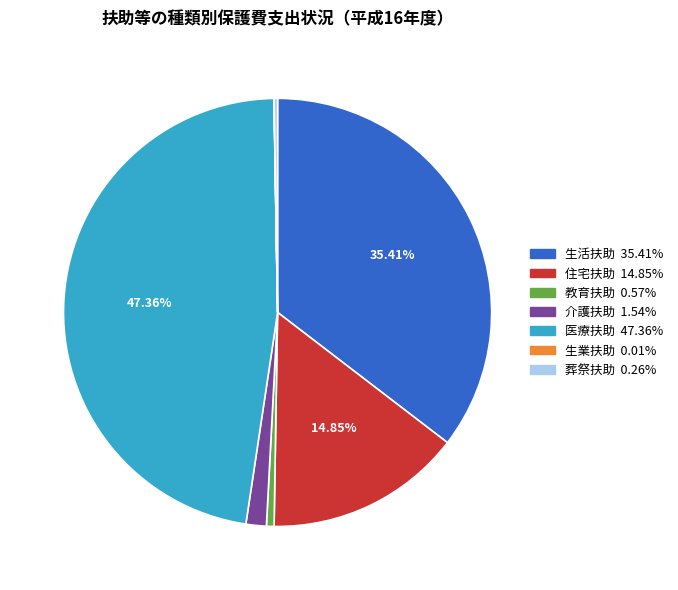

Which has a higher value, 教育扶助 or 生活扶助?

生活扶助